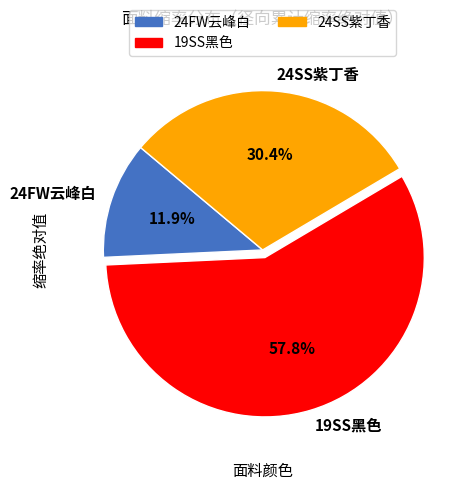

Between 24FW云峰白 and 19SS黑色, which is larger?

19SS黑色